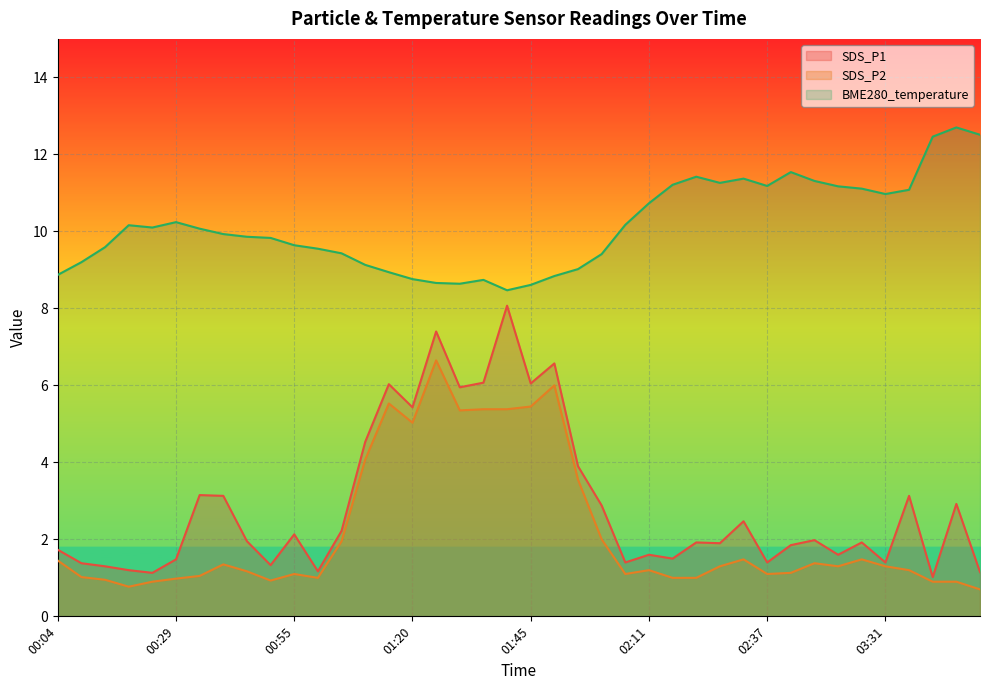

True or false: BME280_temperature and SDS_P1 cross at least once.

False